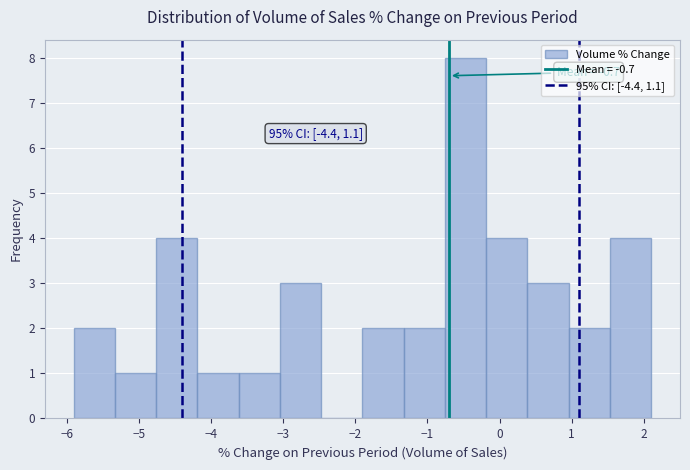

Over which range of the x-axis is the bar tallest?

-0.8 to -0.2